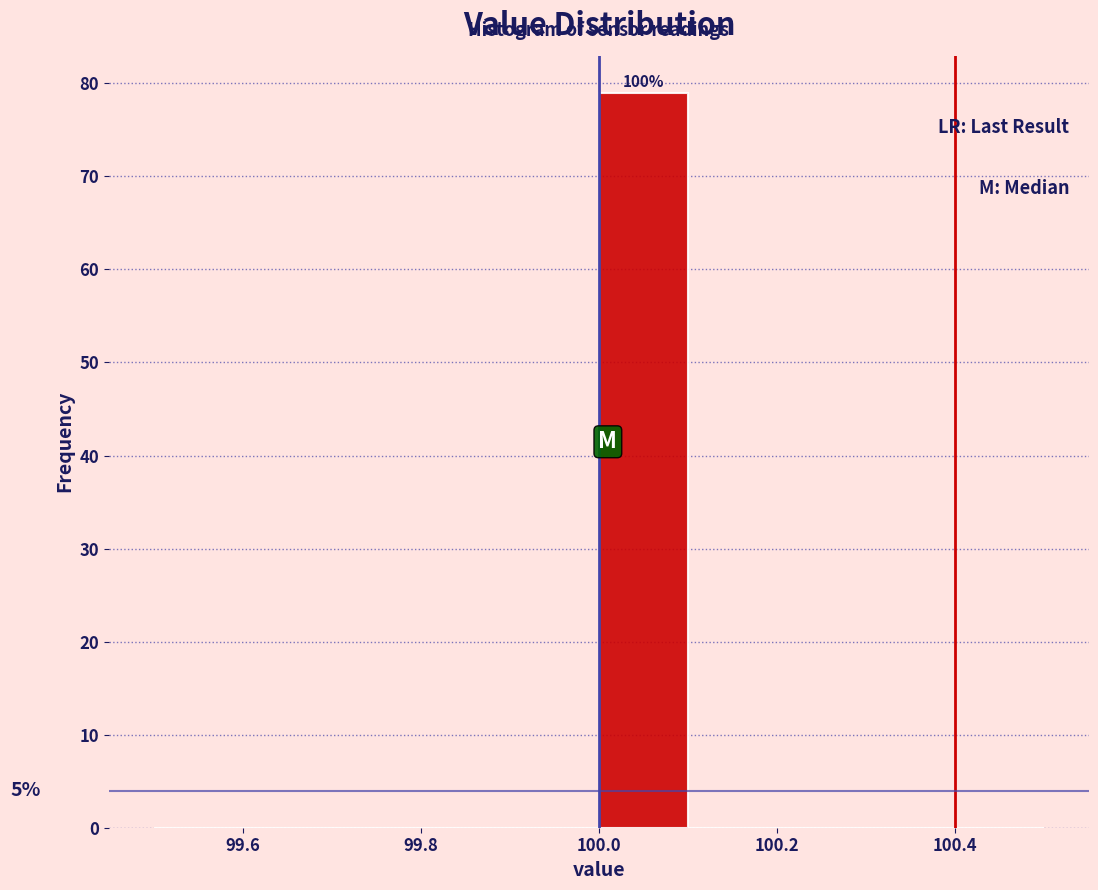

Over which range of the x-axis is the bar tallest?

100.0 to 100.1